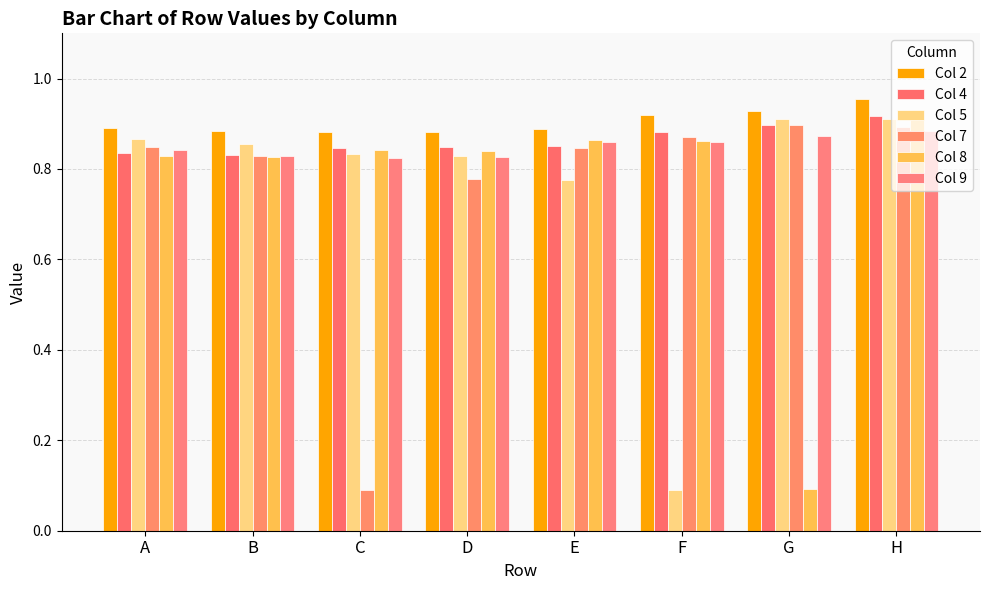

What is the total value across all series at G?

4.6